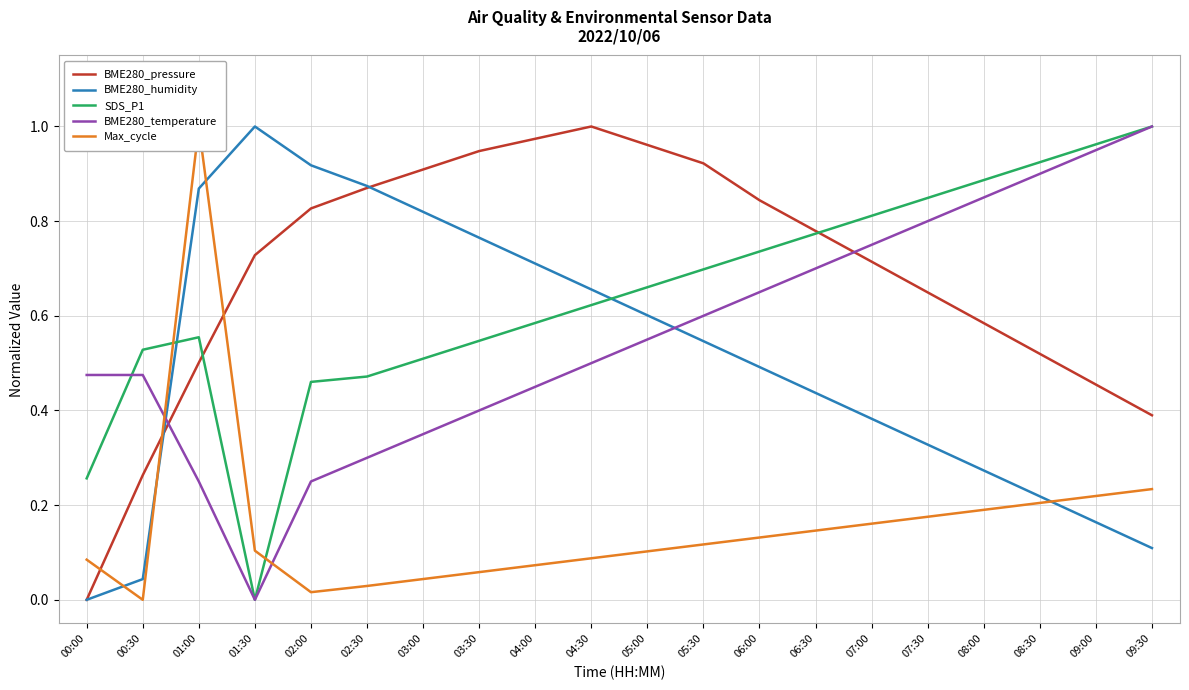

What is the spread (max minus min) of values at 03:00?

0.9